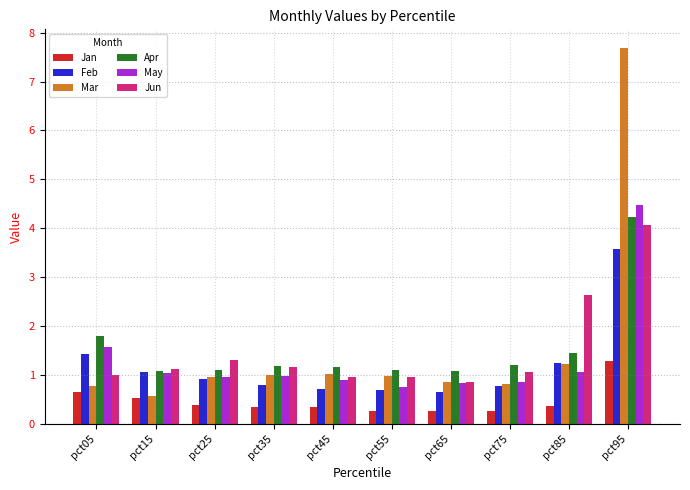

At how many categories does at least one series exceed 1?

10